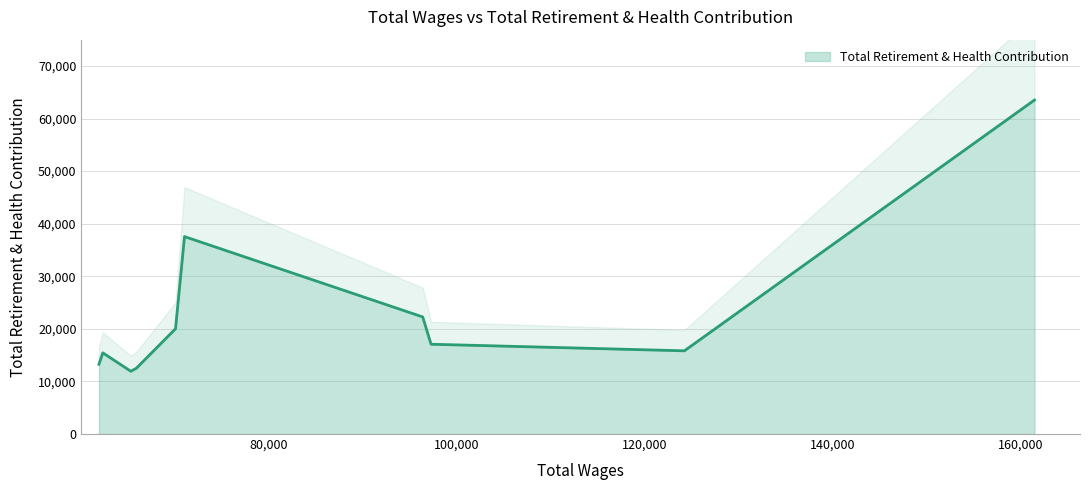

What is the lowest value of the Total Retirement & Health Contribution series?

11937